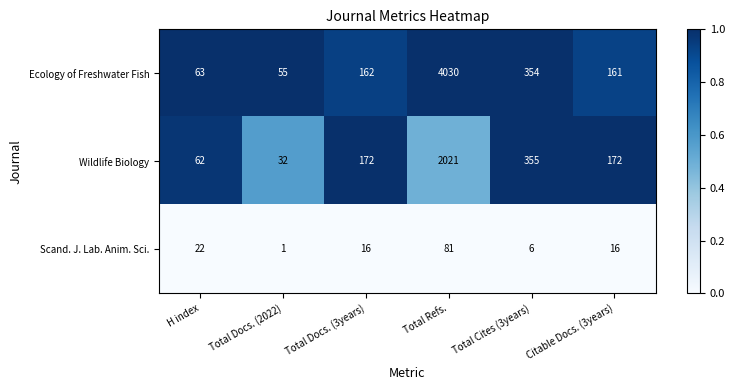

Reading left to right, extract all data points from this chart.

Ecology of Freshwater Fish: 63	55	162	4030	354	161
Wildlife Biology: 62	32	172	2021	355	172
Scand. J. Lab. Anim. Sci.: 22	1	16	81	6	16